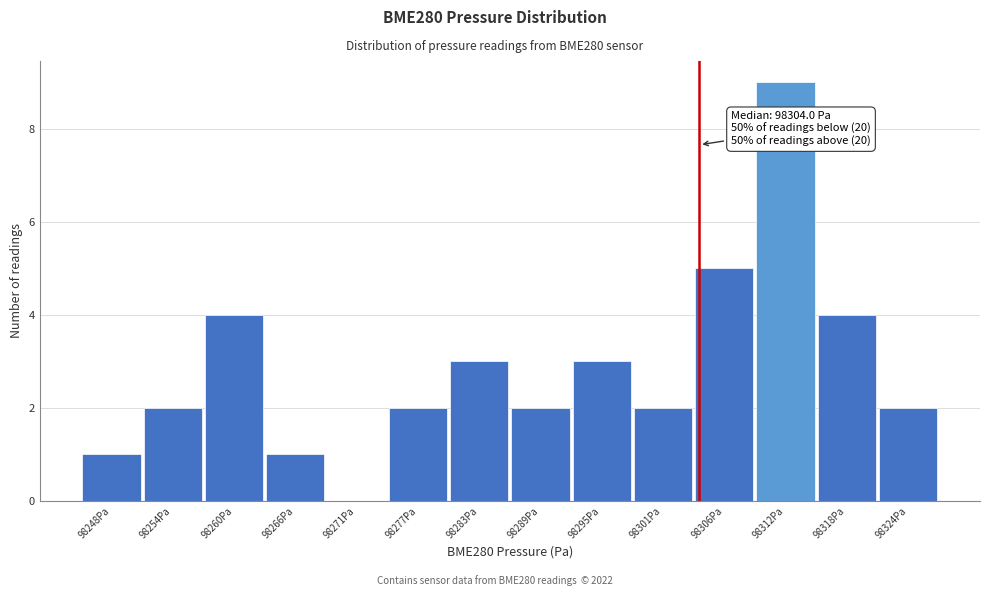

Over which range of the x-axis is the bar tallest?

98309 to 98315